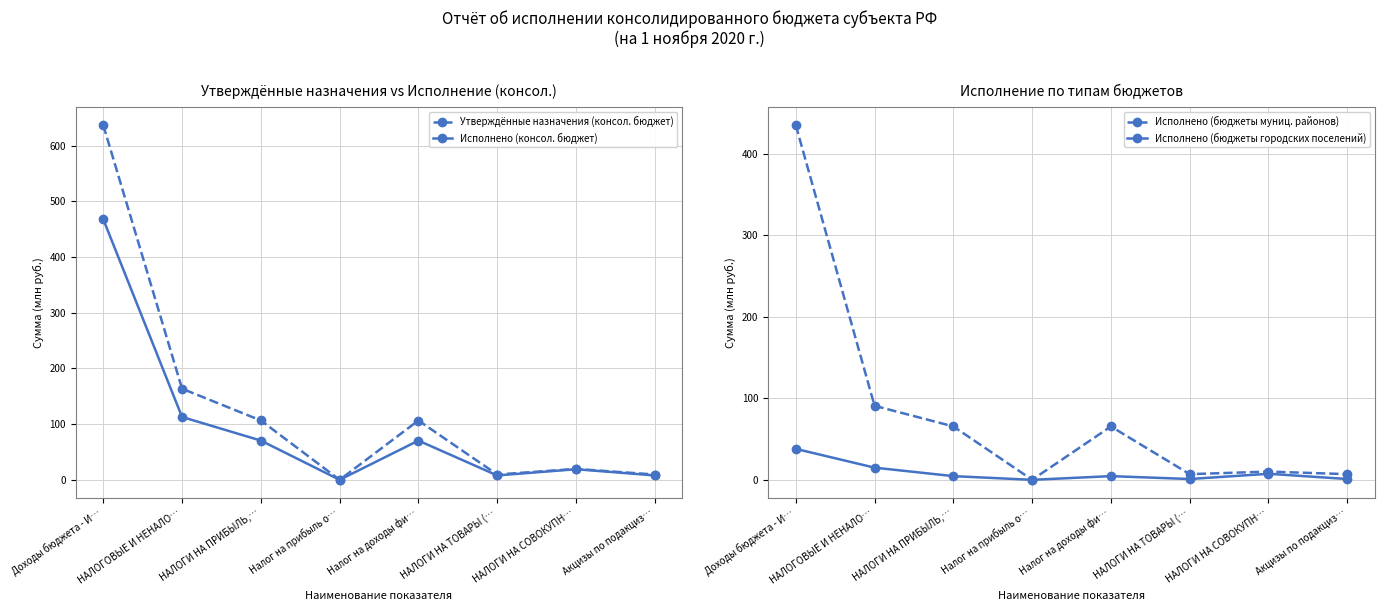

True or false: Исполнено (бюджеты городских поселений) and Утверждённые назначения (консол. бюджет) cross at least once.

False